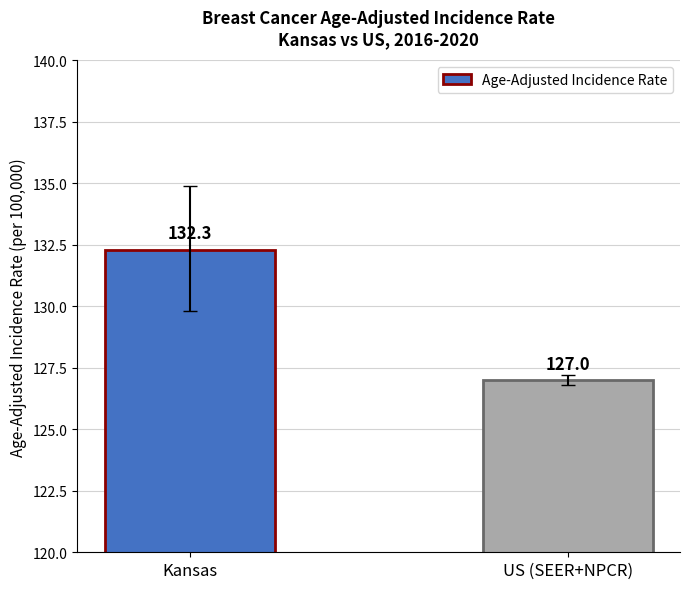

What is the label of the 2nd bar from the left?

US (SEER+NPCR)